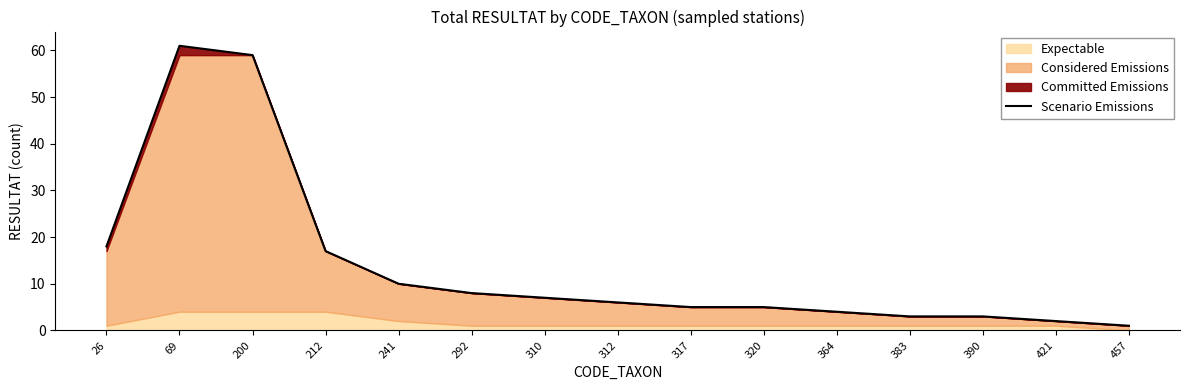

What is the greatest value displayed?

61